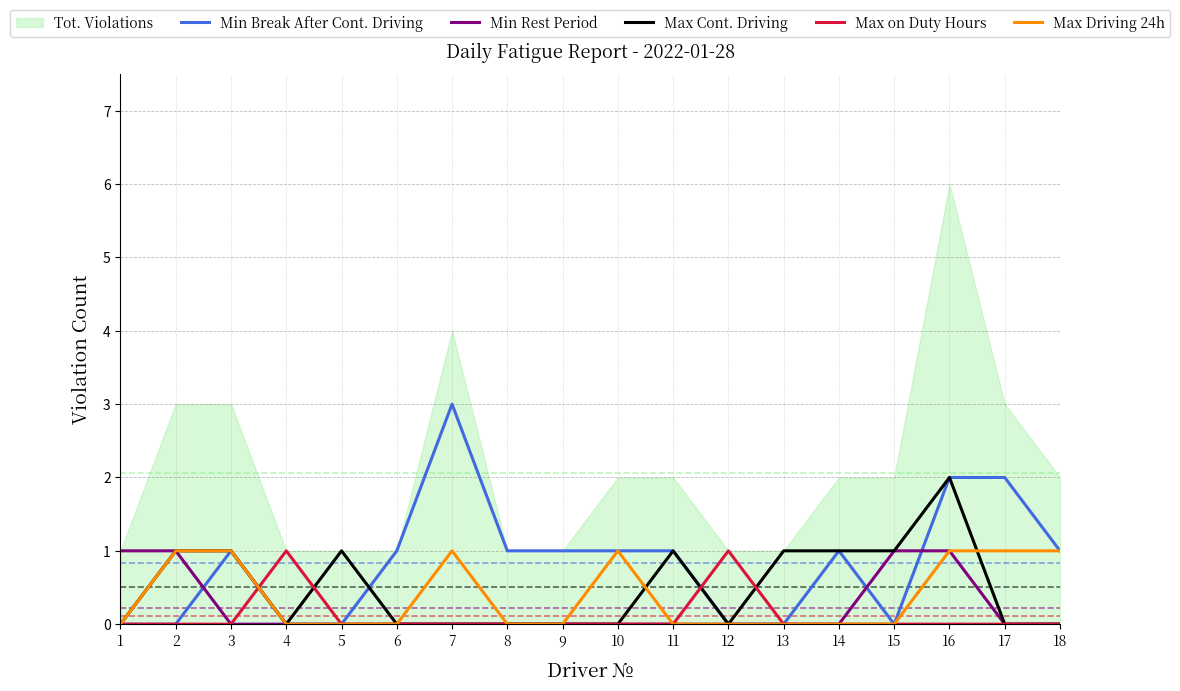

How many Max on Duty Hours values are between 0 and 1?

18